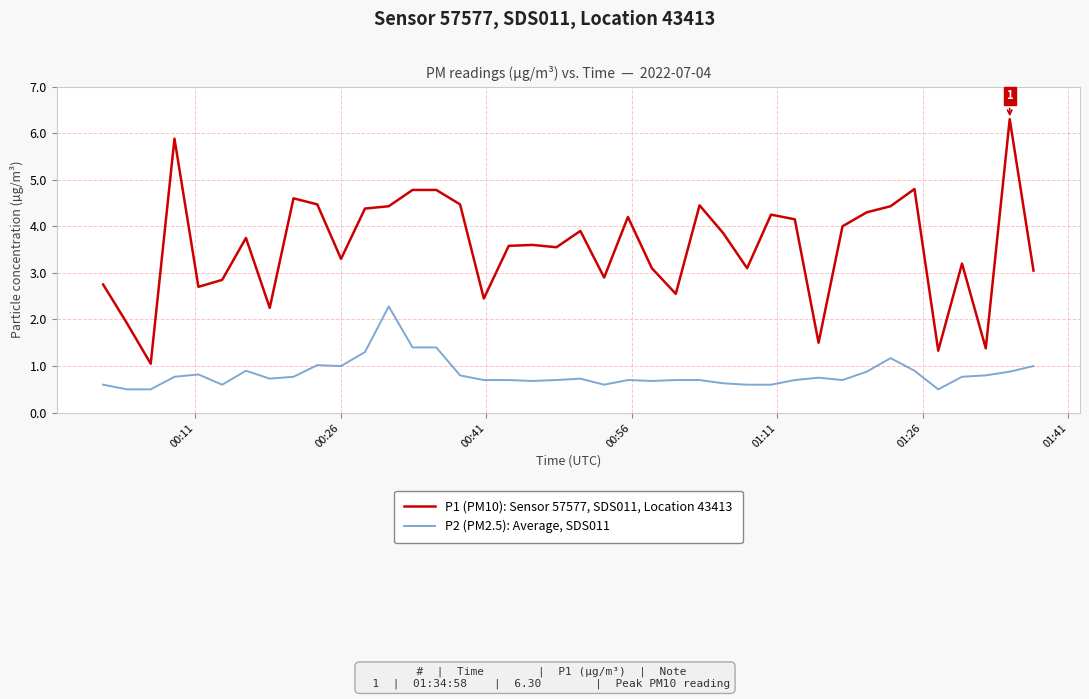

How many lines are shown in the chart?

2